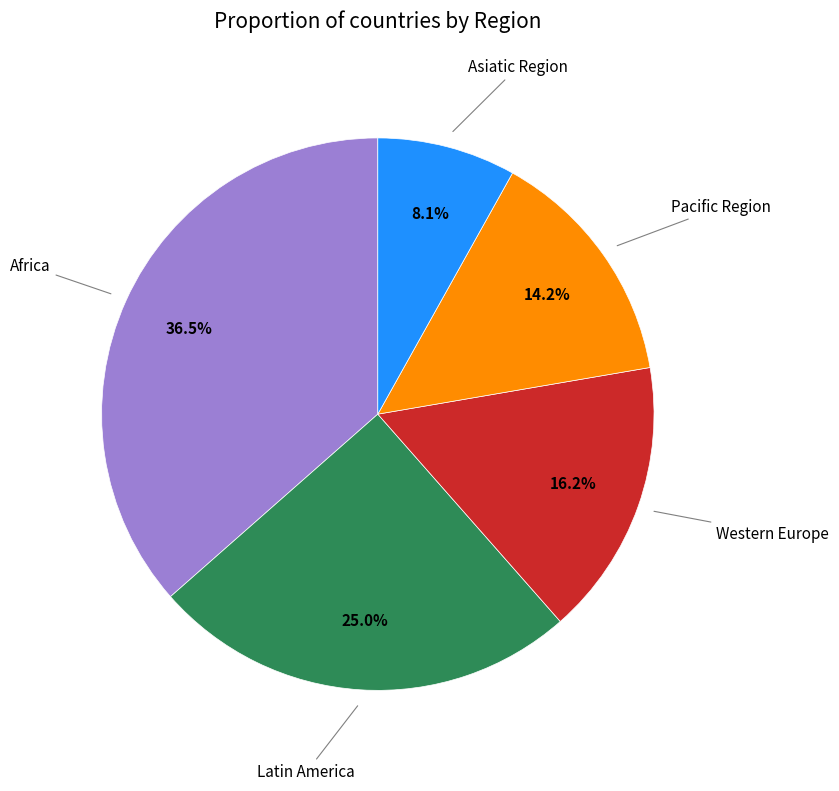

To the nearest percent, what is the difference between the largest and smallest slice percentages?

28%